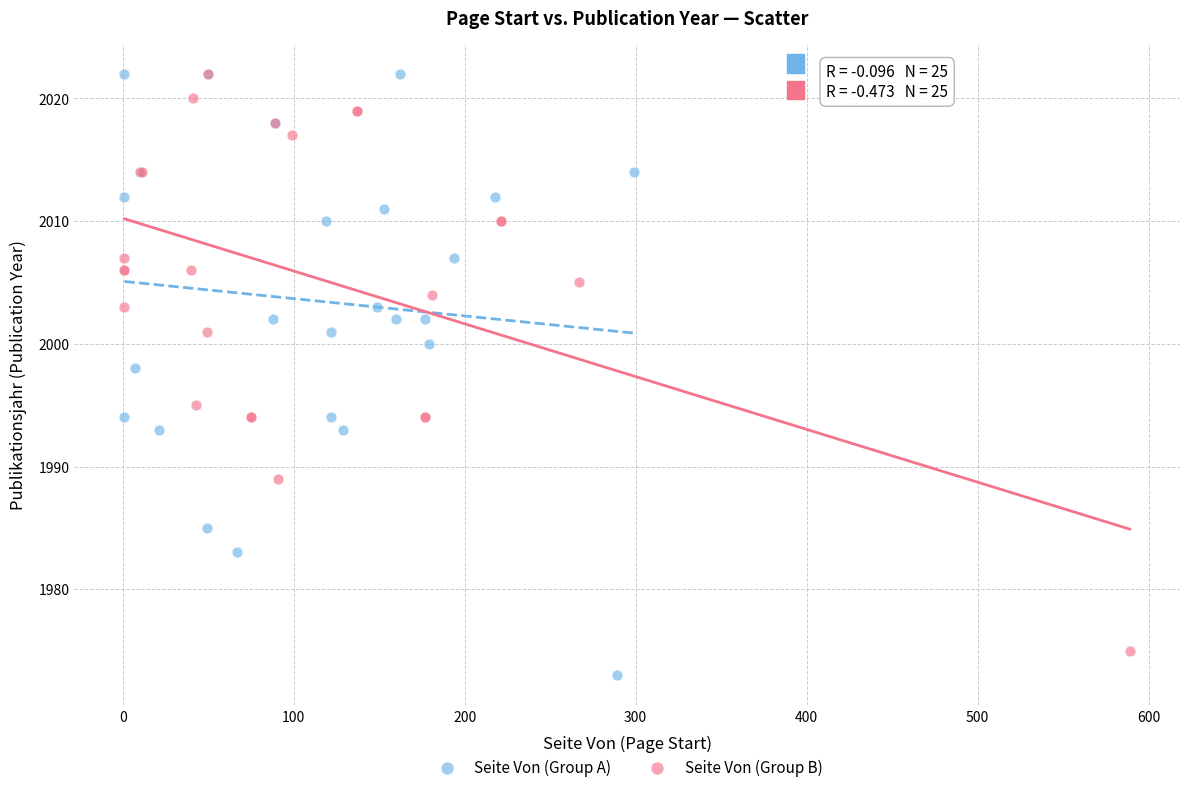

What are all the series names shown in the legend?

Seite Von (Group A), Seite Von (Group B)